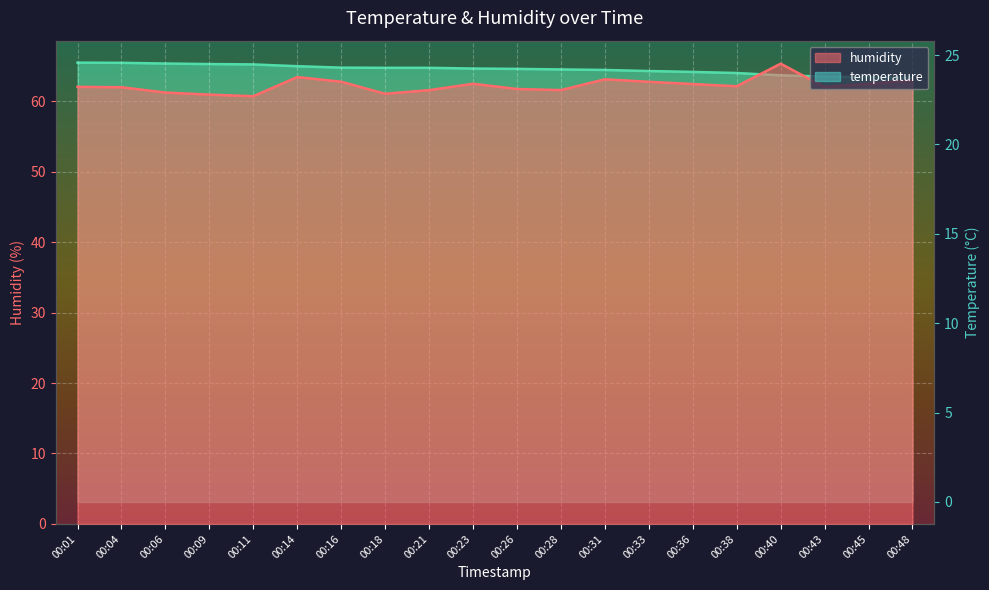

Reading left to right, transcribe all the data shown in this chart.

temperature: 00:01=24.6	00:04=24.6	00:06=24.5	00:09=24.5	00:11=24.5	00:14=24.4	00:16=24.3	00:18=24.3	00:21=24.3	00:23=24.2	00:26=24.2	00:28=24.2	00:31=24.2	00:33=24.1	00:36=24.1	00:38=24.0	00:40=23.9	00:43=23.8	00:45=23.8	00:48=23.7
humidity: 00:01=62.0	00:04=62.0	00:06=61.2	00:09=60.9	00:11=60.7	00:14=63.4	00:16=62.8	00:18=61.0	00:21=61.6	00:23=62.5	00:26=61.7	00:28=61.6	00:31=63.1	00:33=62.8	00:36=62.4	00:38=62.1	00:40=65.3	00:43=62.0	00:45=62.5	00:48=62.9